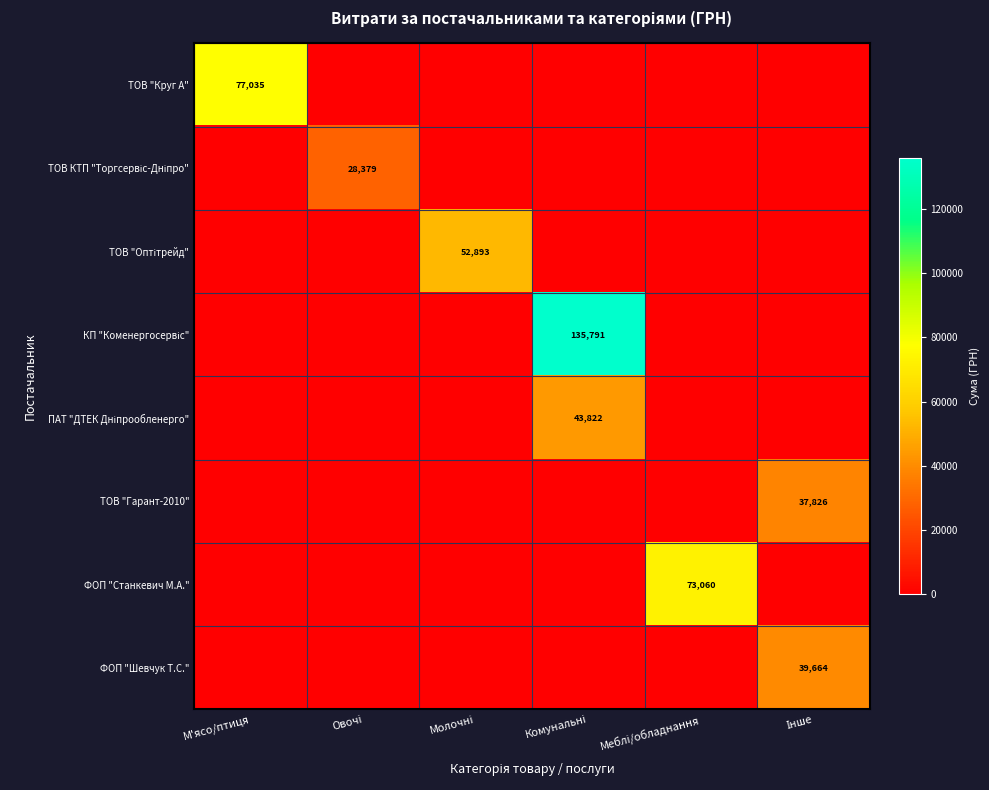

The ТОВ "Круг А" series shows 77035 at М'ясо/птиця. True or false?

True